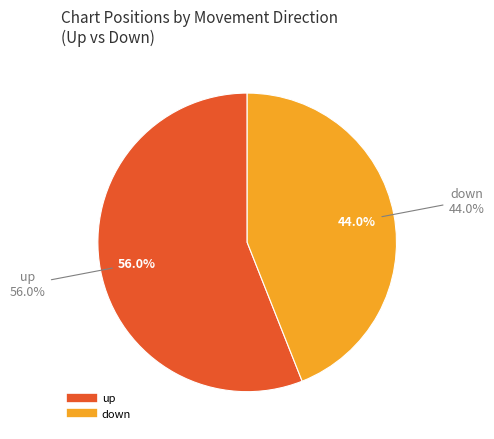

How many segments does this pie chart have?

2